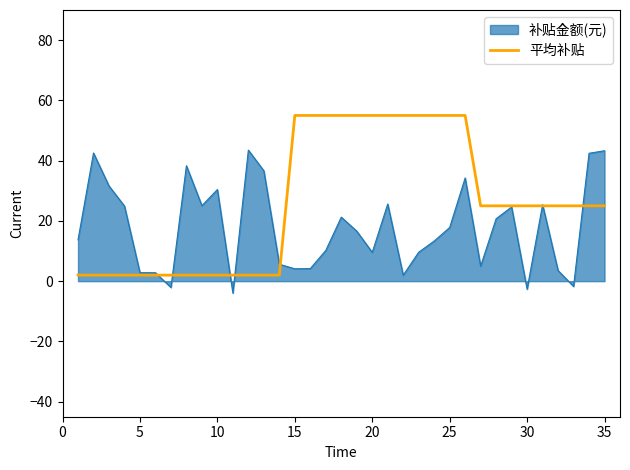

List the series in order of their peak value, highest first.

平均补贴, 补贴金额(元)